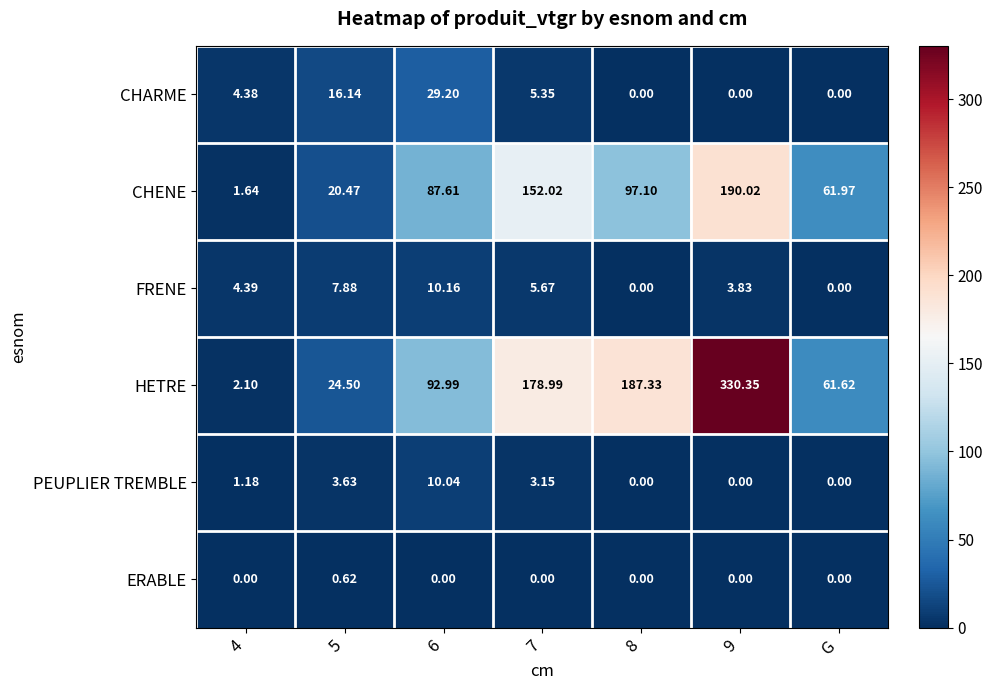

Rank the series by their maximum value, from highest to lowest.

HETRE, CHENE, CHARME, FRENE, PEUPLIER TREMBLE, ERABLE